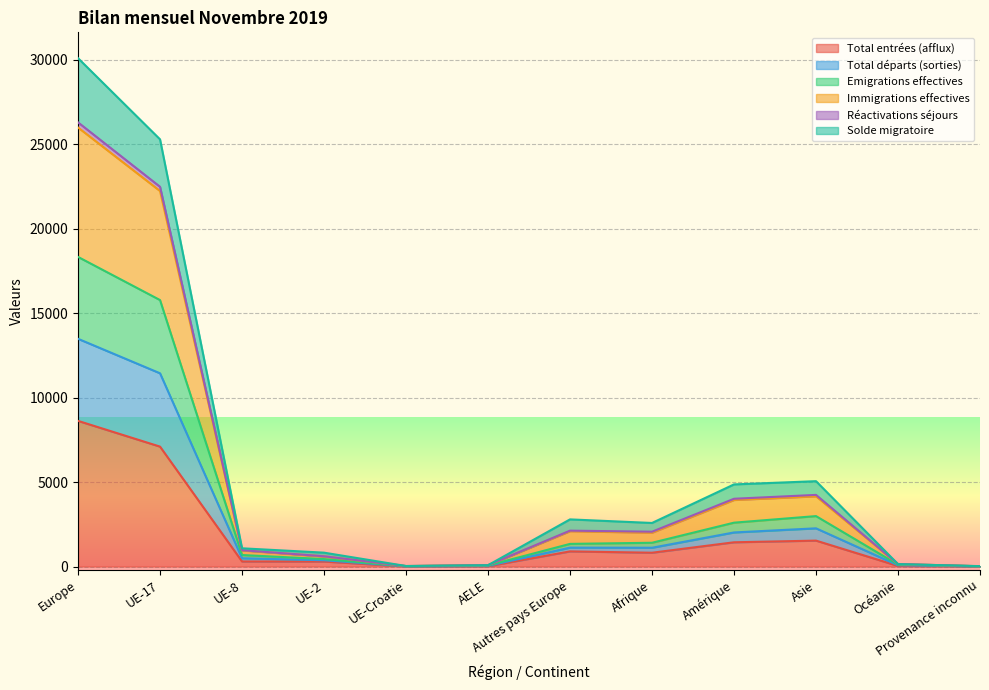

True or false: Total entrées (afflux) has a value of 897 at Autres pays Europe.

True